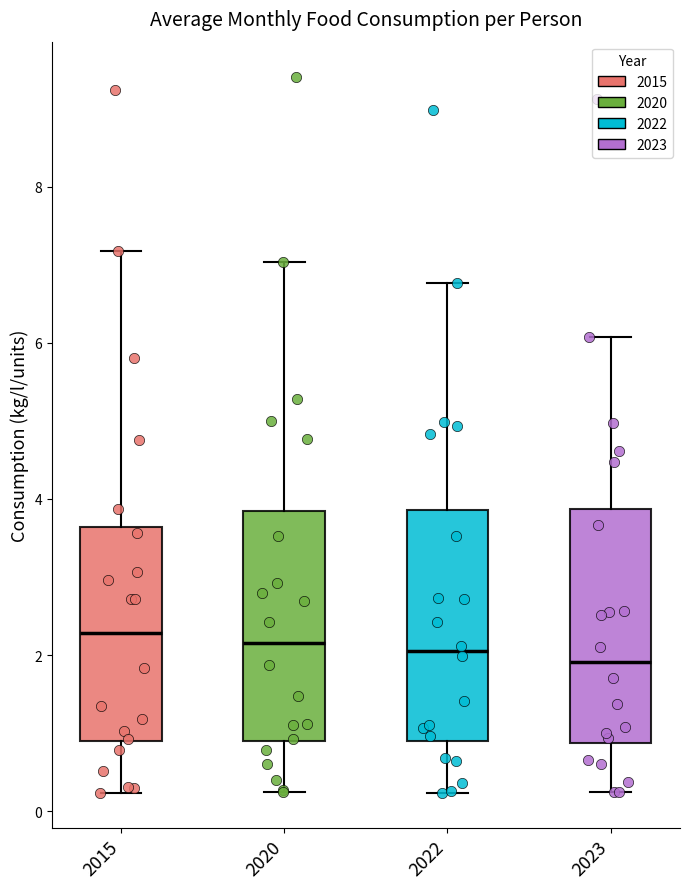

Reading left to right, transcribe this box plot: for each box, give where its median line is, the range the box spans, and where its two whiskers end, as read against the y-axis. The values are not printed on the chart, so give them approximately, as read against the axis.

2015: median 2.2, box 0.8 to 3.6, whiskers 0.2 to 7.2
2020: median 2.2, box 0.8 to 3.8, whiskers 0.2 to 7.0
2022: median 2.0, box 0.8 to 3.8, whiskers 0.2 to 6.8
2023: median 2.0, box 0.8 to 3.8, whiskers 0.2 to 6.0